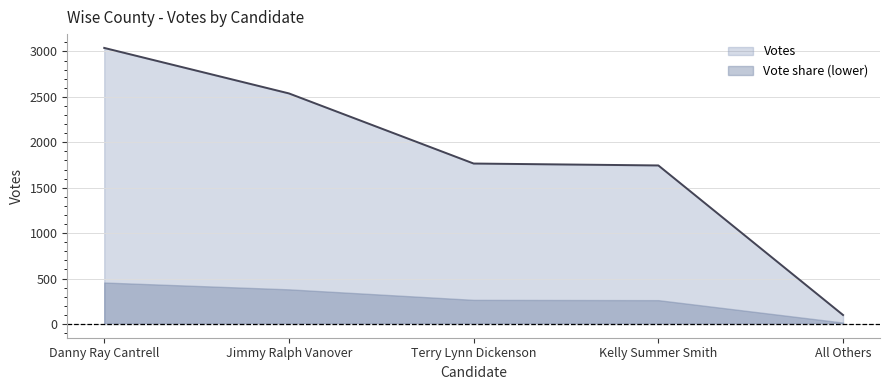

True or false: there are more than 0 points higher than both neighbors.

False